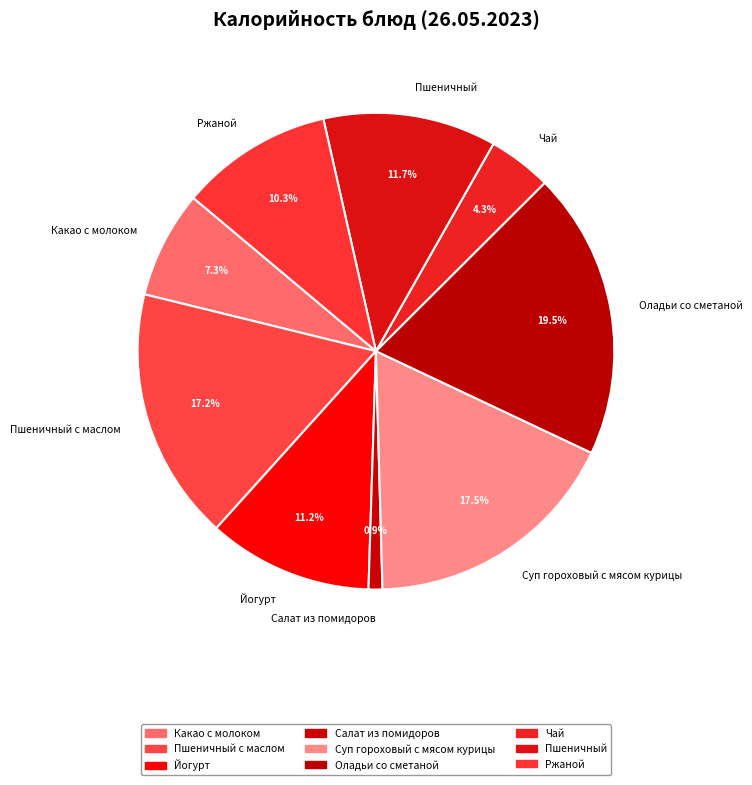

Which has a higher value, Пшеничный с маслом or Какао с молоком?

Пшеничный с маслом